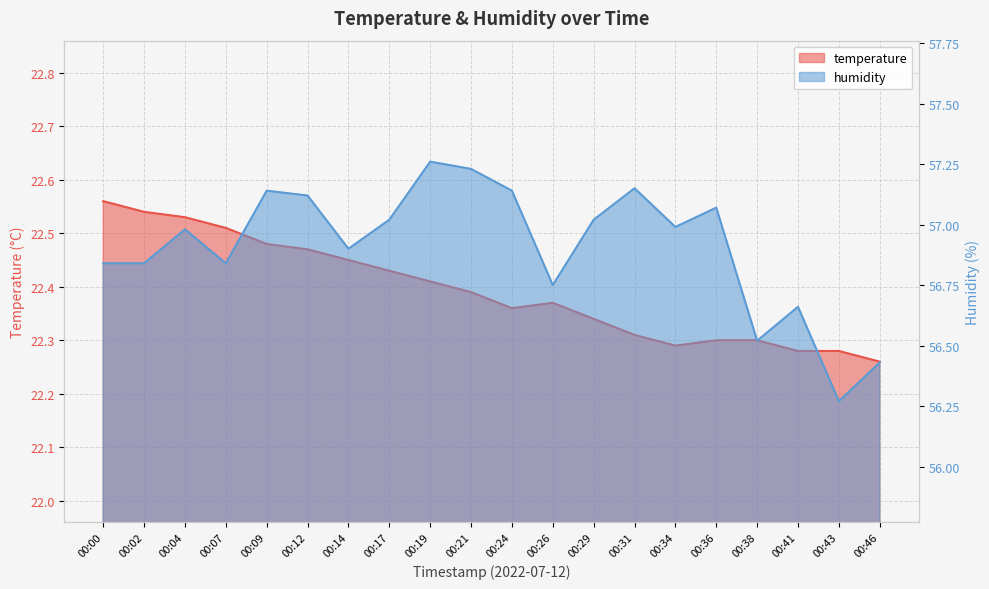

Which series has the widest spread of values?

humidity